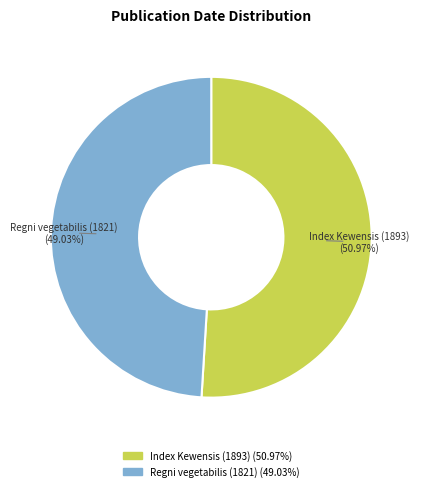

What is the ratio of the value at Regni vegetabilis (1821) to the value at Index Kewensis (1893)?

1.0